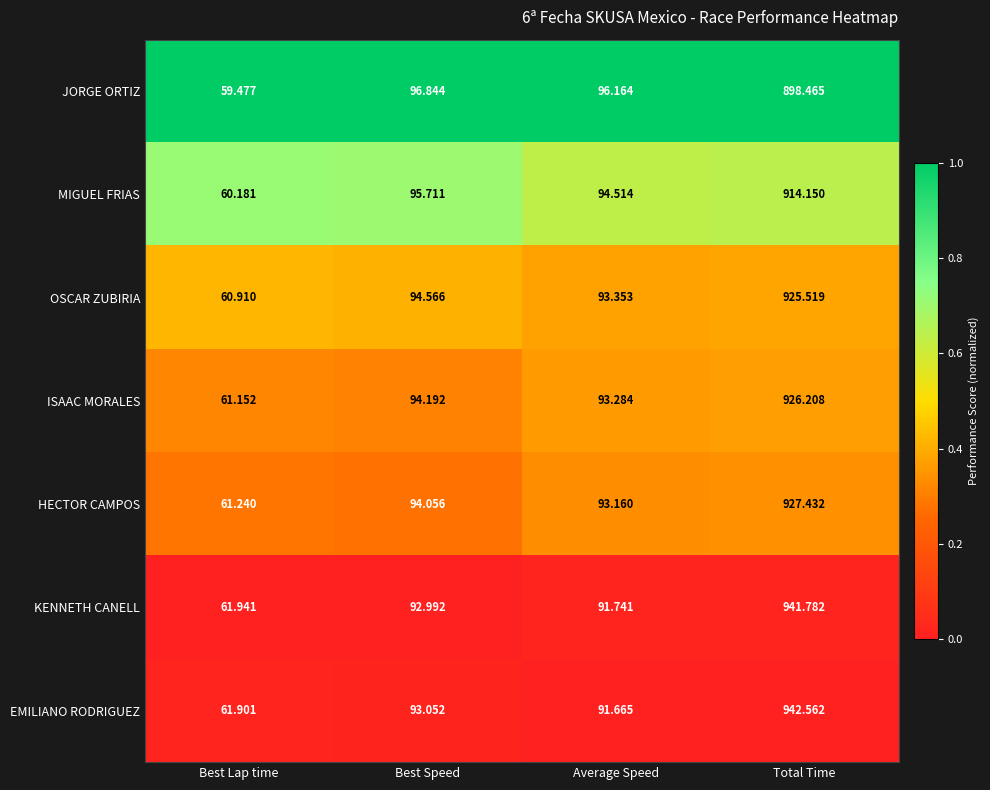

Which category has the highest value across all series?

Total Time